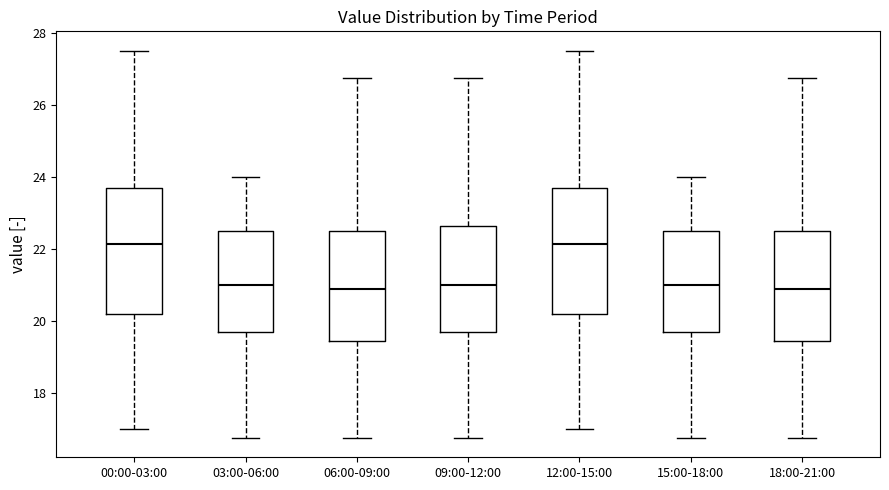

Where does the upper whisker of the box for 18:00-21:00 end on the y-axis? The values are not printed on the chart, so give them approximately, as read against the axis.

26.8